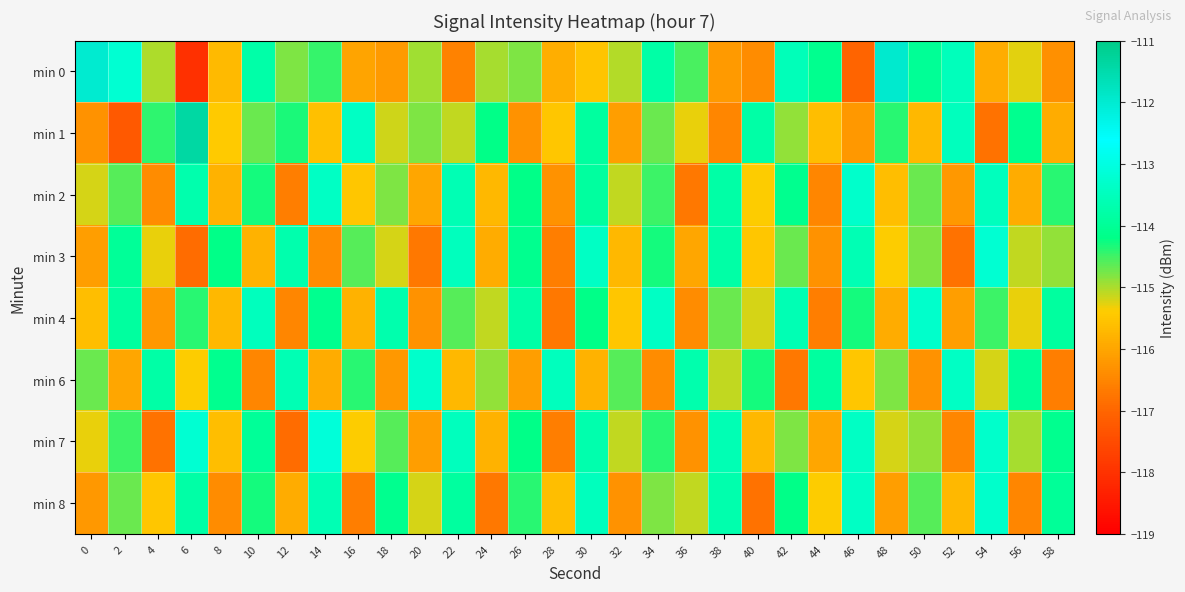

Which series has the largest total across all categories?

min 7